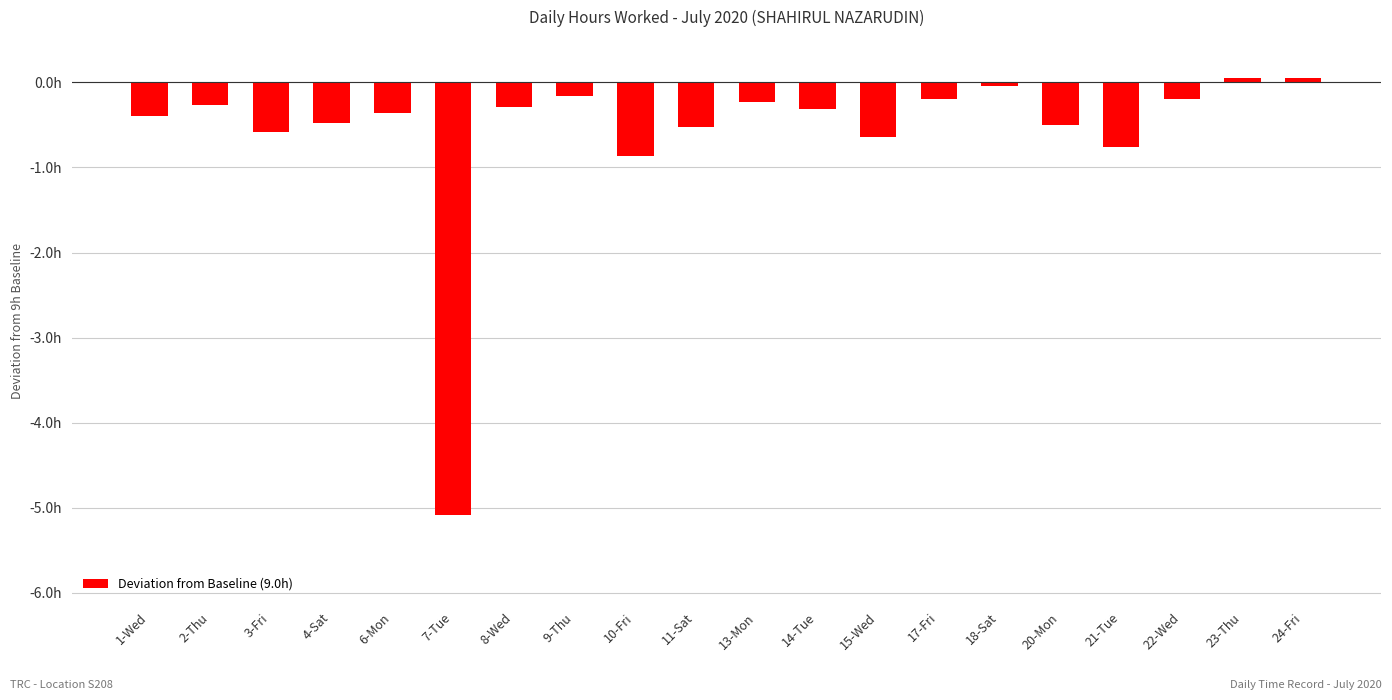

What is the greatest value displayed?

0.1